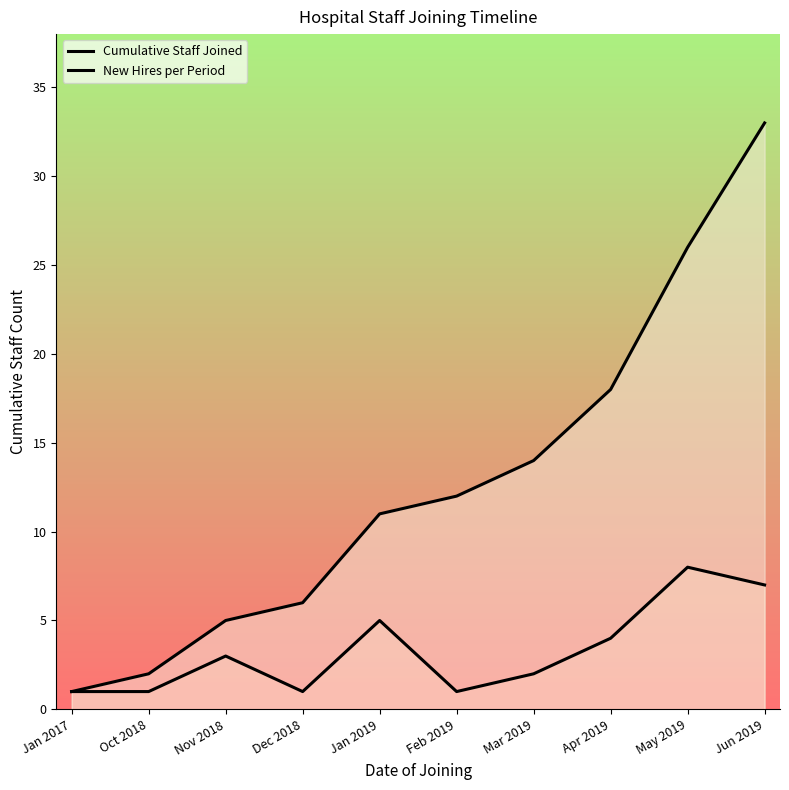

How many data points does each series have?

10